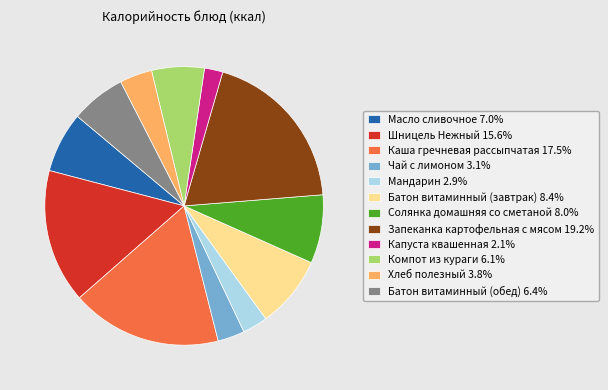

Which has a higher value, Каша гречневая рассыпчатая or Масло сливочное?

Каша гречневая рассыпчатая